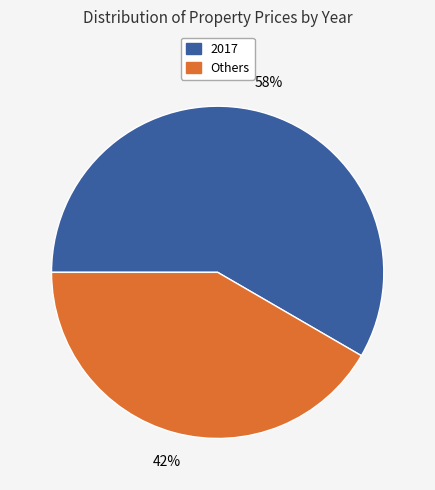

To the nearest percent, what is the average slice percentage?

50%